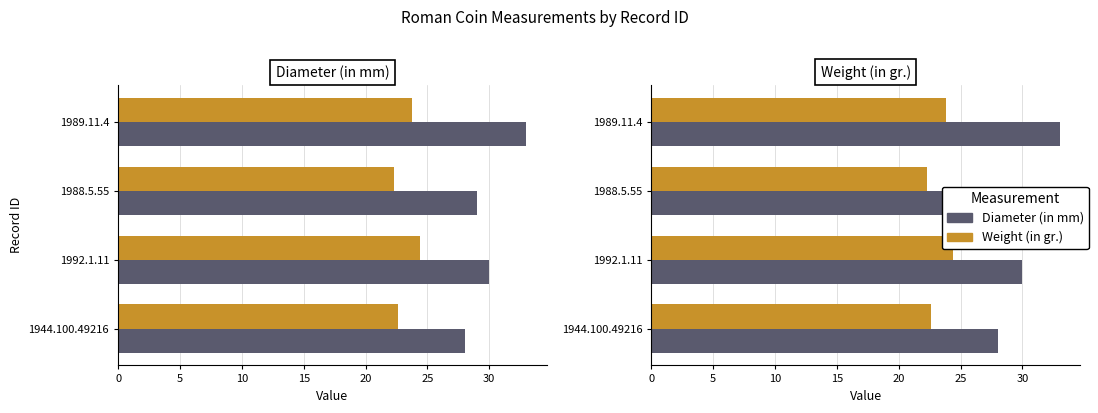

The value of Diameter (in mm) at 1988.5.55 is 29.0. True or false?

True